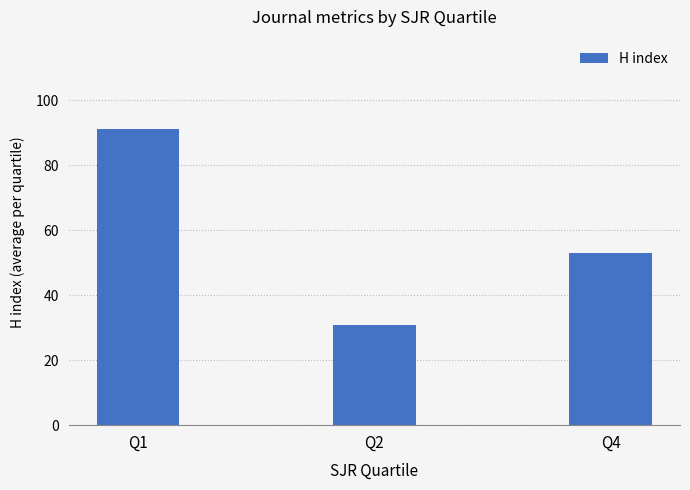

Rank the categories by value from lowest to highest.

Q2, Q4, Q1